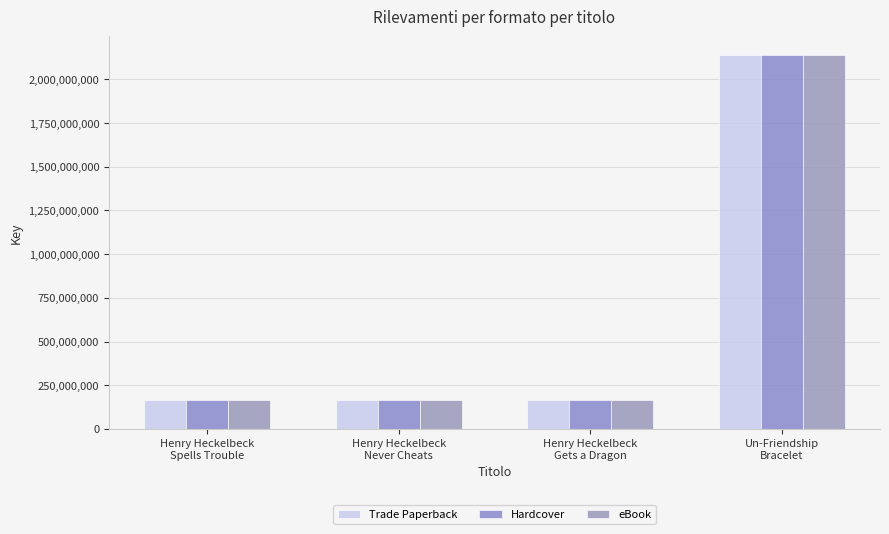

What is the value of the Trade Paperback bar at the 3rd from the left?

164932278